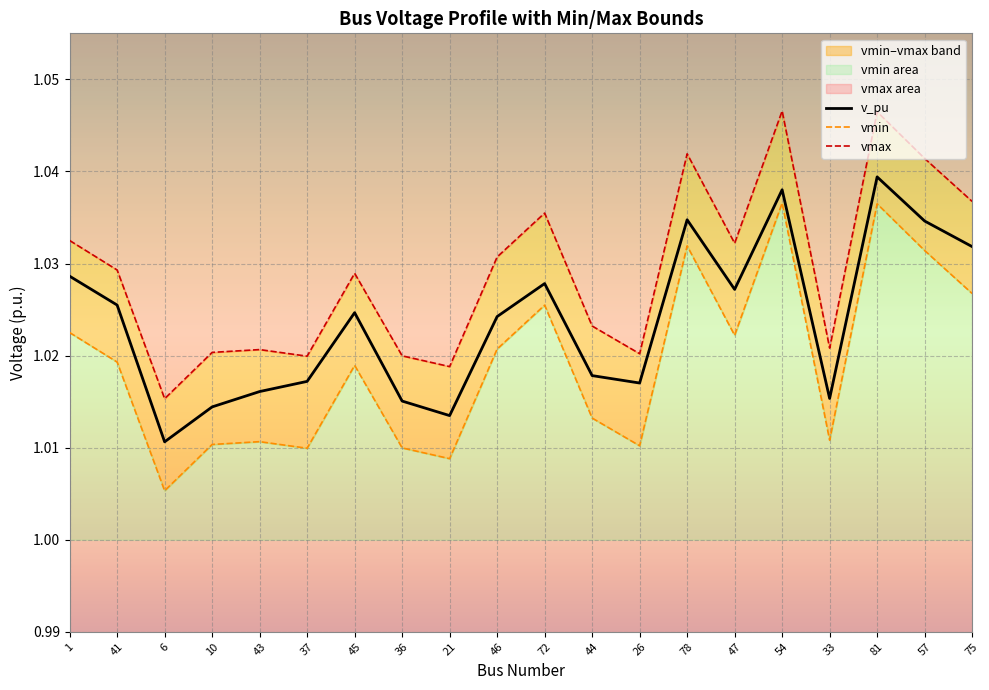

Reading left to right, extract all data points from this chart.

v_pu: 1=1.0	41=1.0	6=1.0	10=1.0	43=1.0	37=1.0	45=1.0	36=1.0	21=1.0	46=1.0	72=1.0	44=1.0	26=1.0	78=1.0	47=1.0	54=1.0	33=1.0	81=1.0	57=1.0	75=1.0
vmin: 1=1.0	41=1.0	6=1.0	10=1.0	43=1.0	37=1.0	45=1.0	36=1.0	21=1.0	46=1.0	72=1.0	44=1.0	26=1.0	78=1.0	47=1.0	54=1.0	33=1.0	81=1.0	57=1.0	75=1.0
vmax: 1=1.0	41=1.0	6=1.0	10=1.0	43=1.0	37=1.0	45=1.0	36=1.0	21=1.0	46=1.0	72=1.0	44=1.0	26=1.0	78=1.0	47=1.0	54=1.0	33=1.0	81=1.0	57=1.0	75=1.0